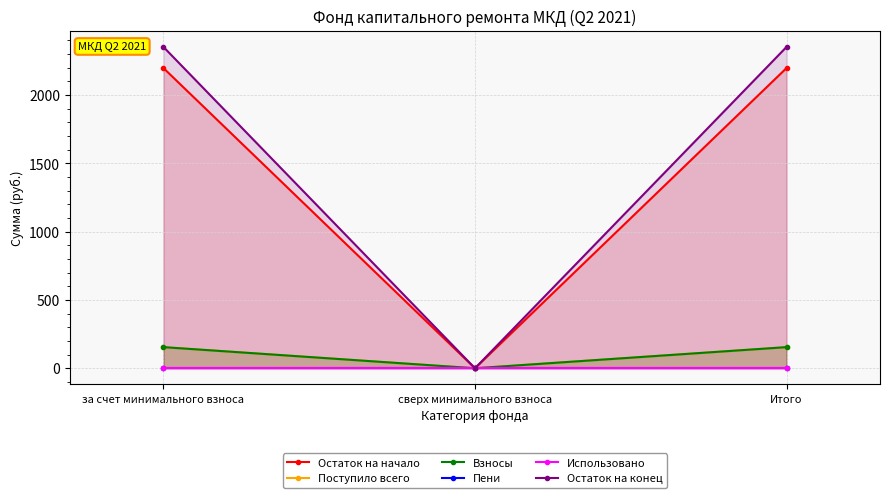

Count the number of data series in this chart.

6